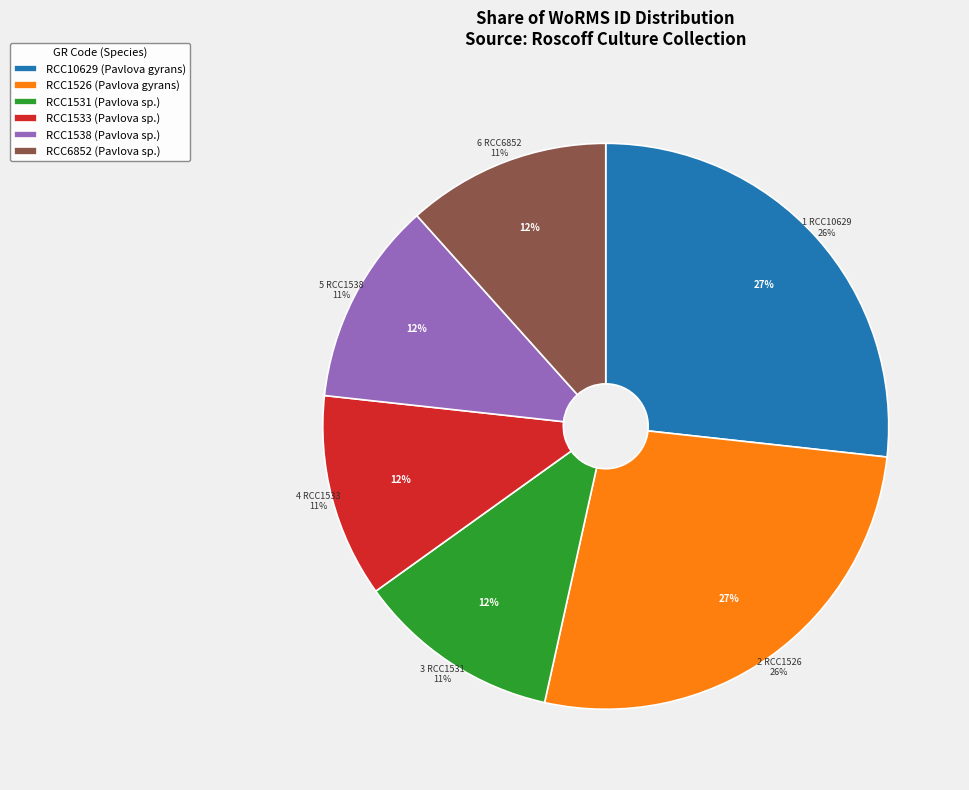

To the nearest percent, what portion does RCC1533 represent?

12%